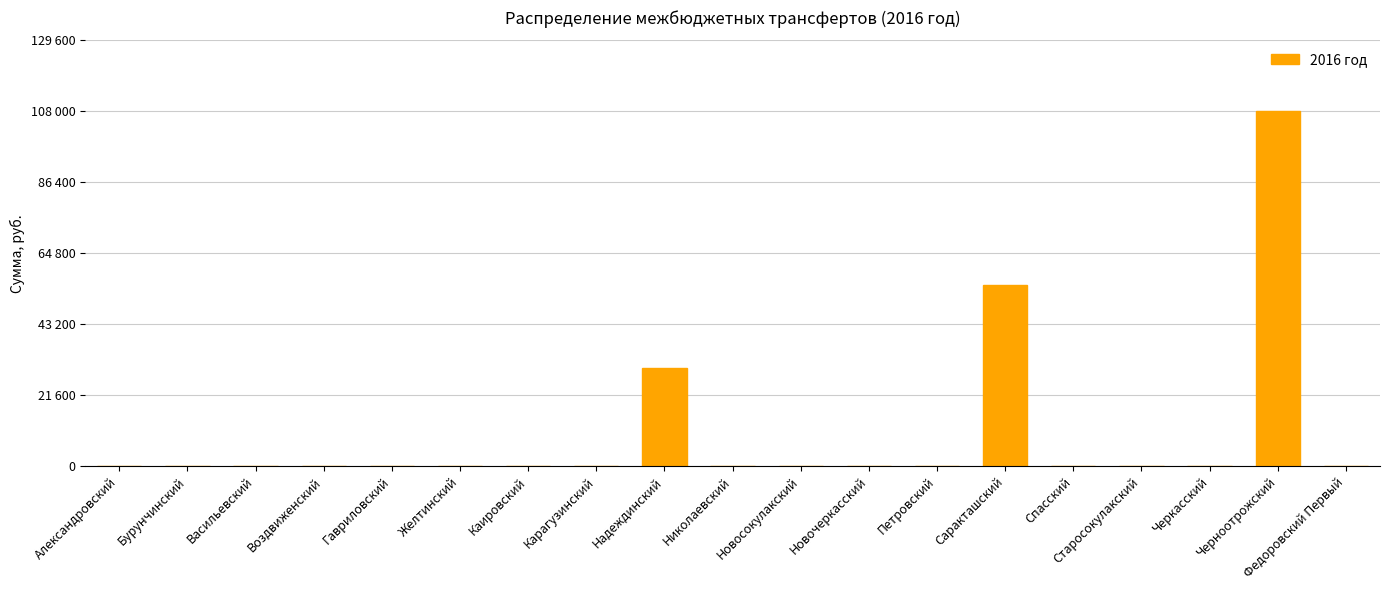

Are the bars horizontal?

No